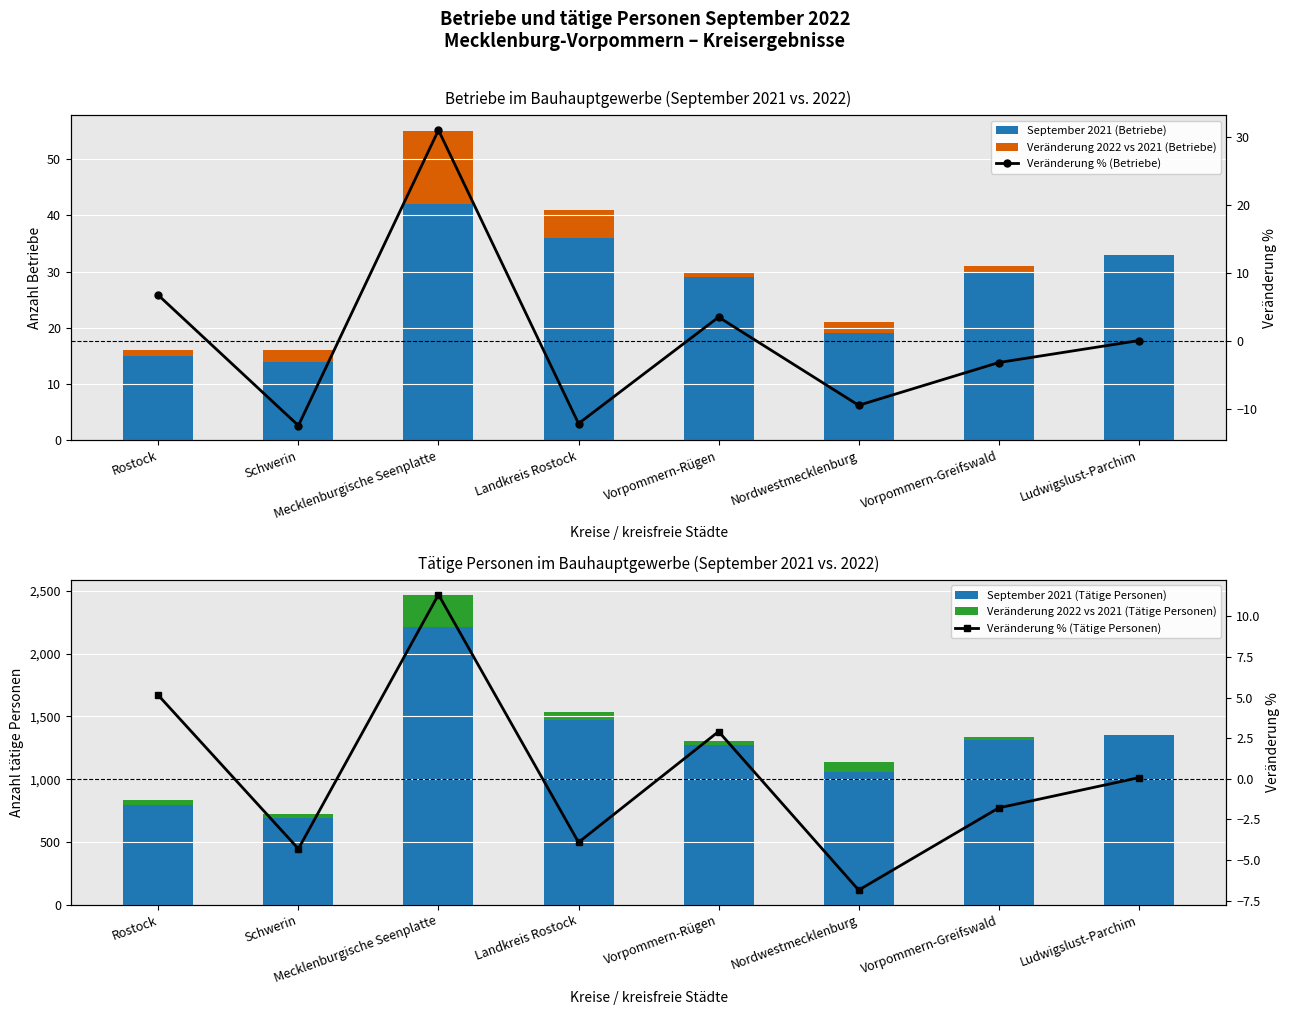

Where does the Veränderung 2022 vs 2021 (Tätige Personen) series first go above 1?

Rostock